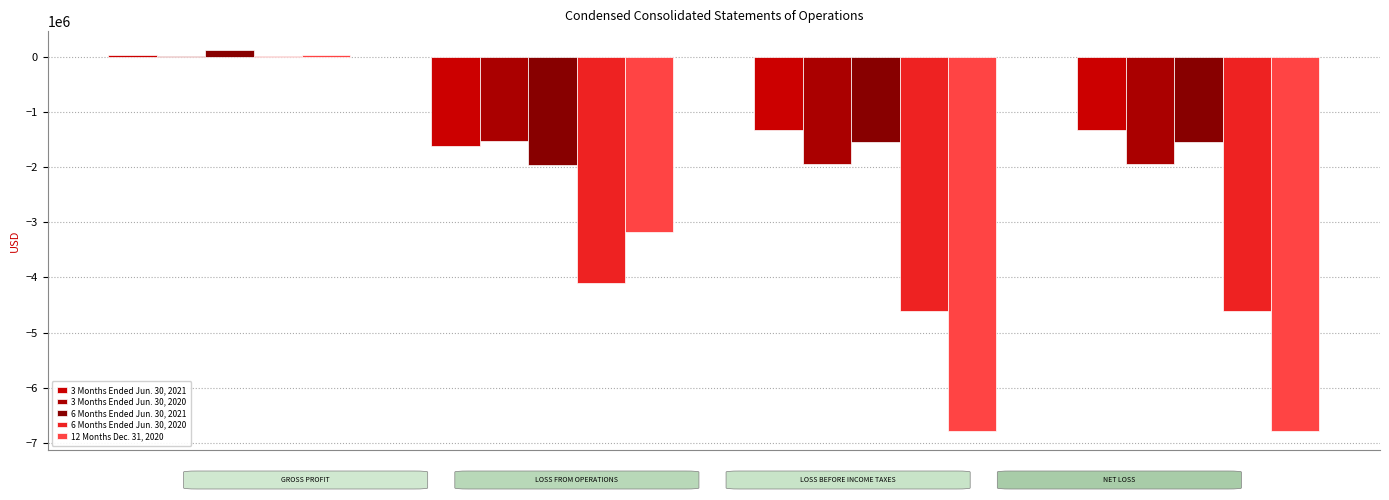

How many groups of bars are there?

4